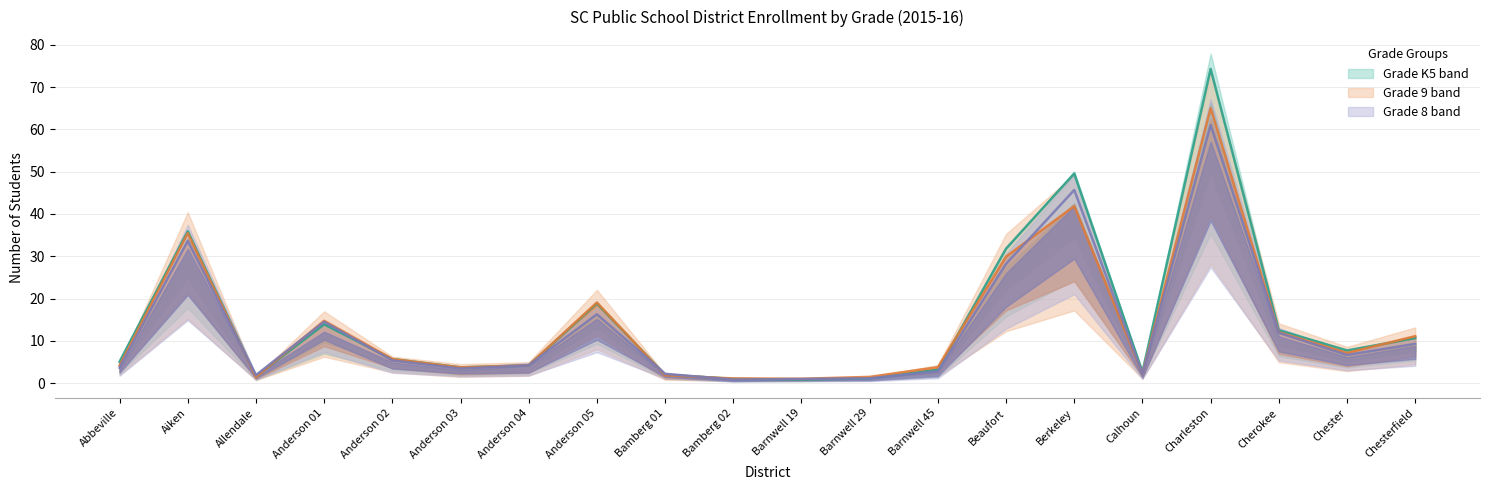

Count the number of categories in the chart.

20